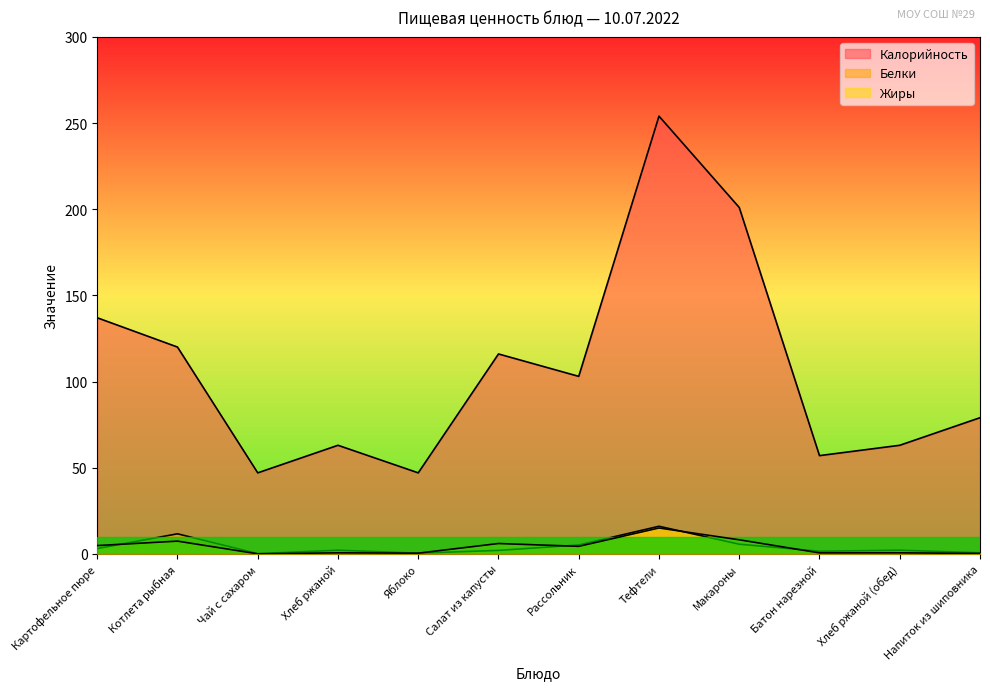

How many intersections are there between Жиры and Белки?

4